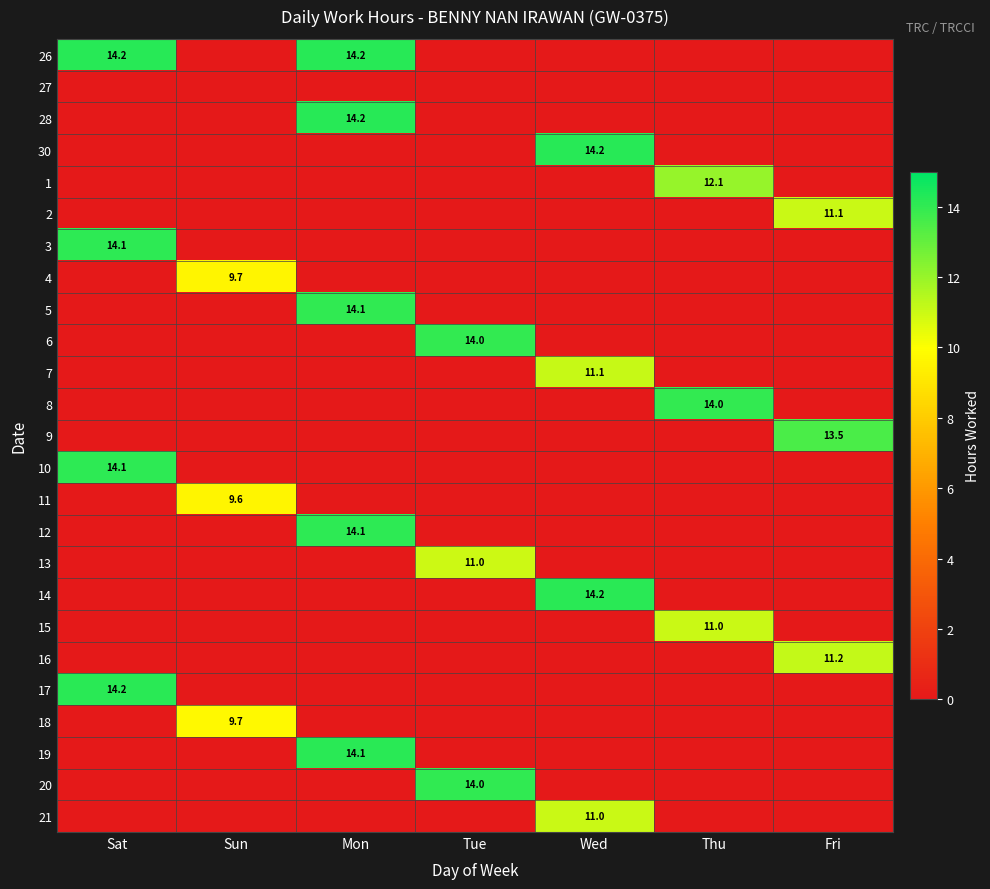

The 6 series shows 14.0 at Tue. True or false?

True